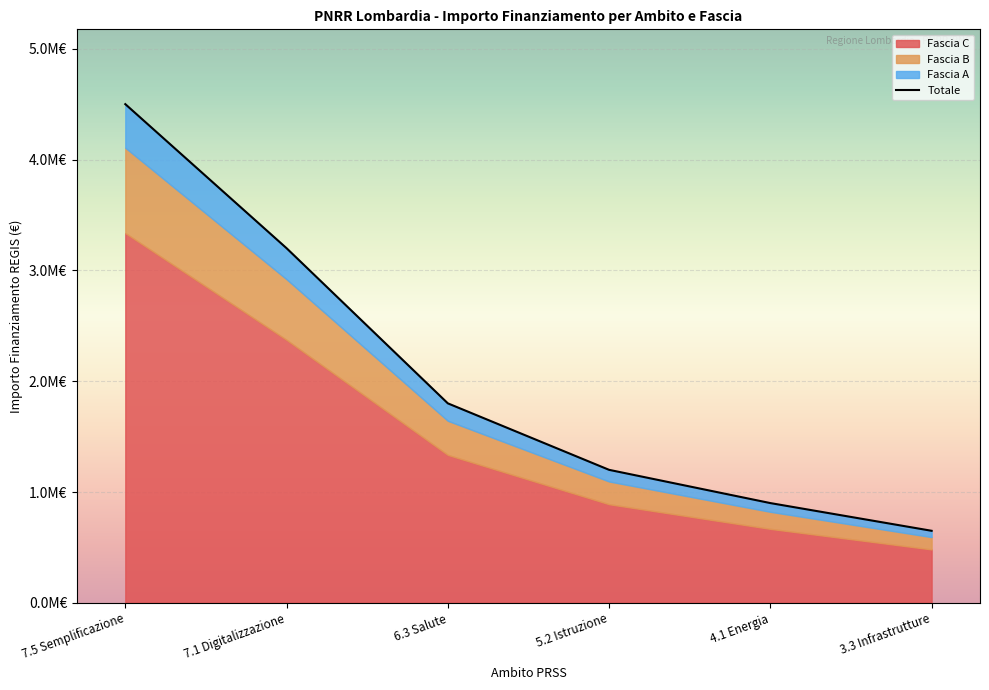

How many values are below 1800000?

3